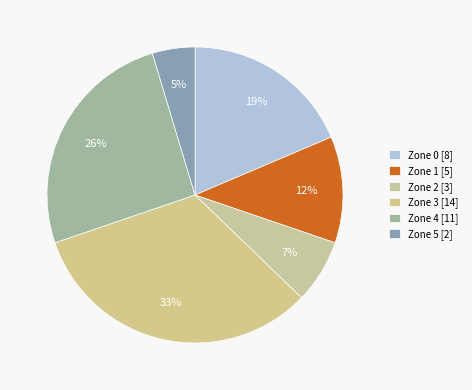

How many segments does this pie chart have?

6